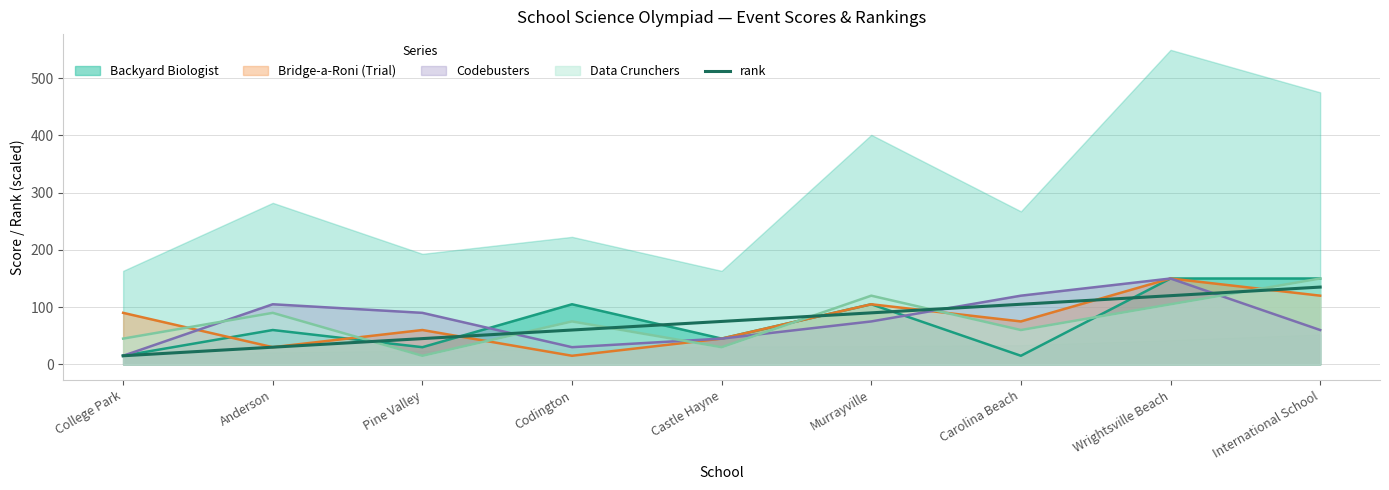

List the labels in order of value, largest first.

International School, Wrightsville Beach, Carolina Beach, Murrayville, Castle Hayne, Codington, Pine Valley, Anderson, College Park